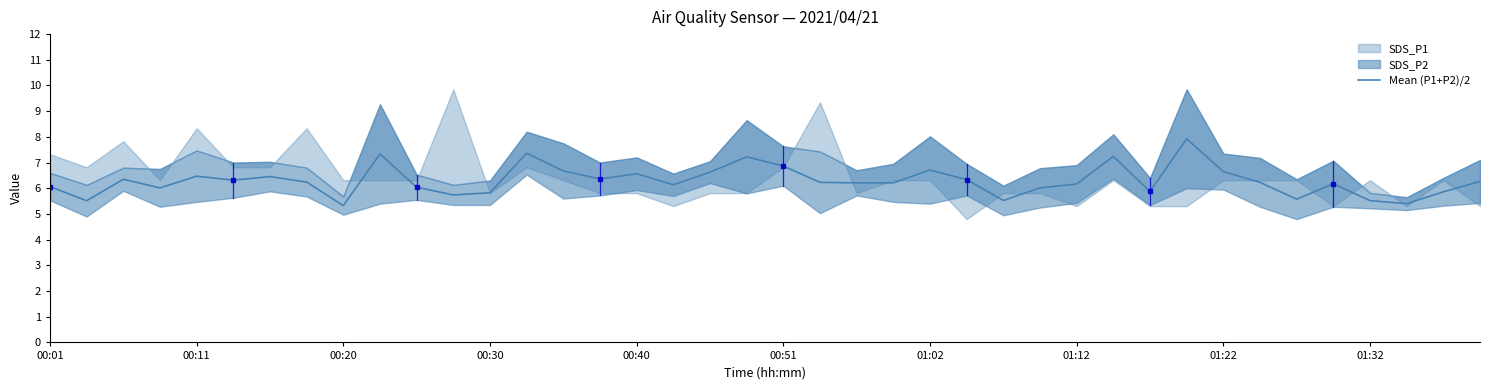

What is the difference between the values at 29 and 13?

0.1